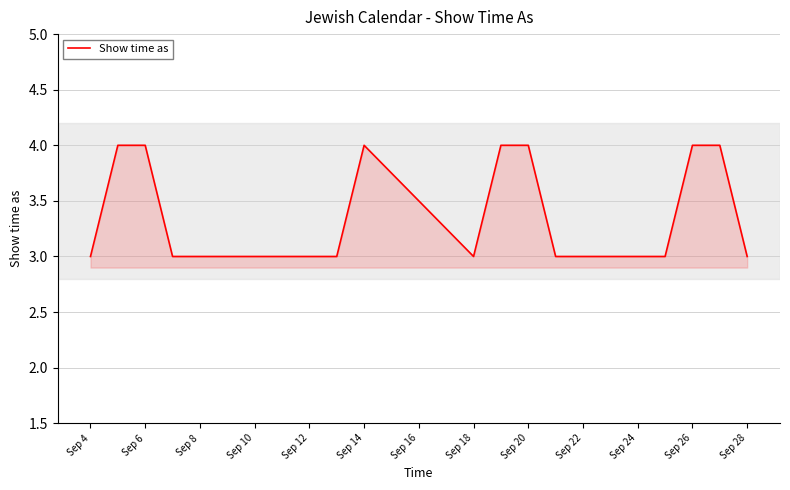

What is the greatest value displayed?

4